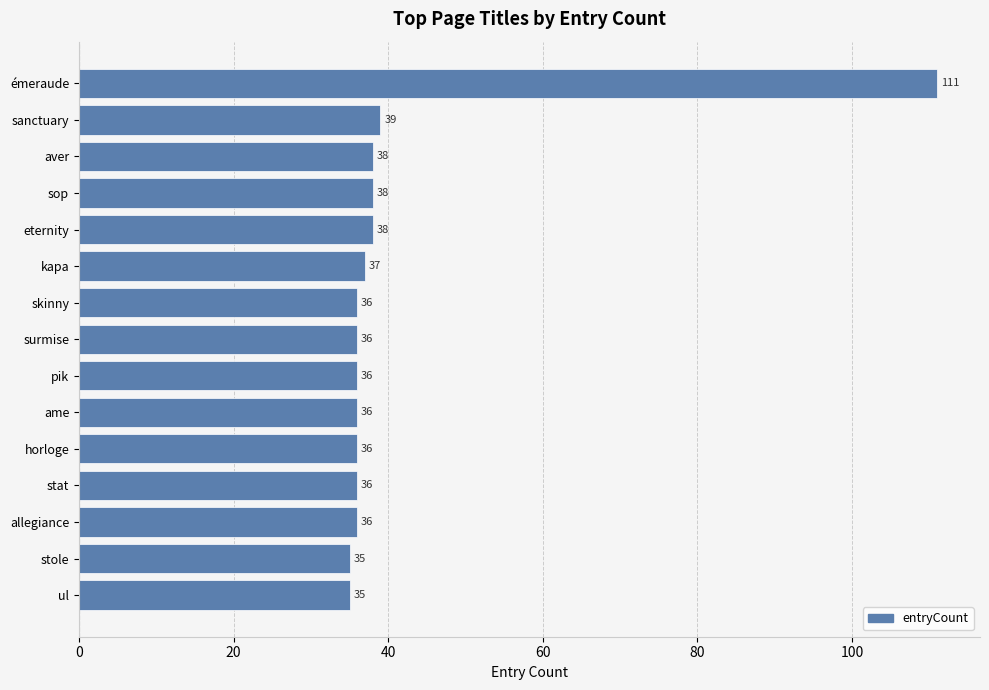

How many bars are there in total?

15